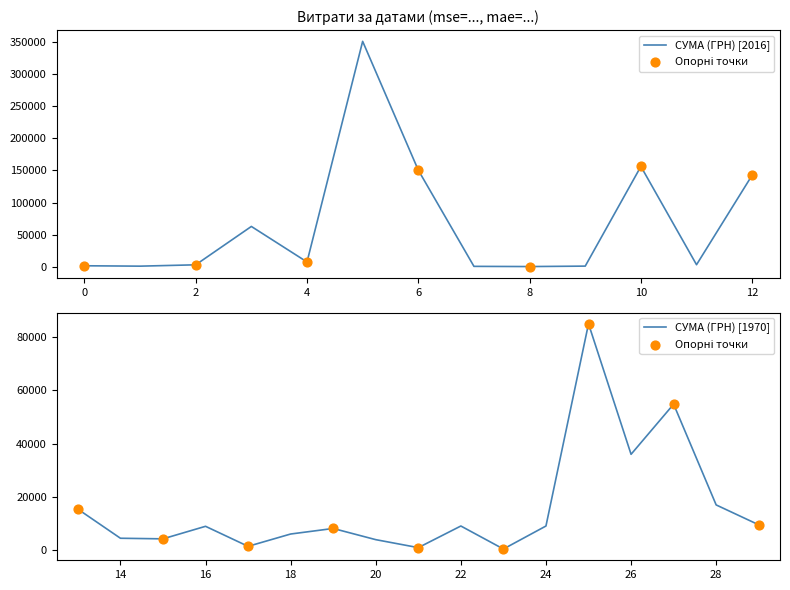

Which has a higher value, 01.01.1970 or 13.12.2016?

01.01.1970